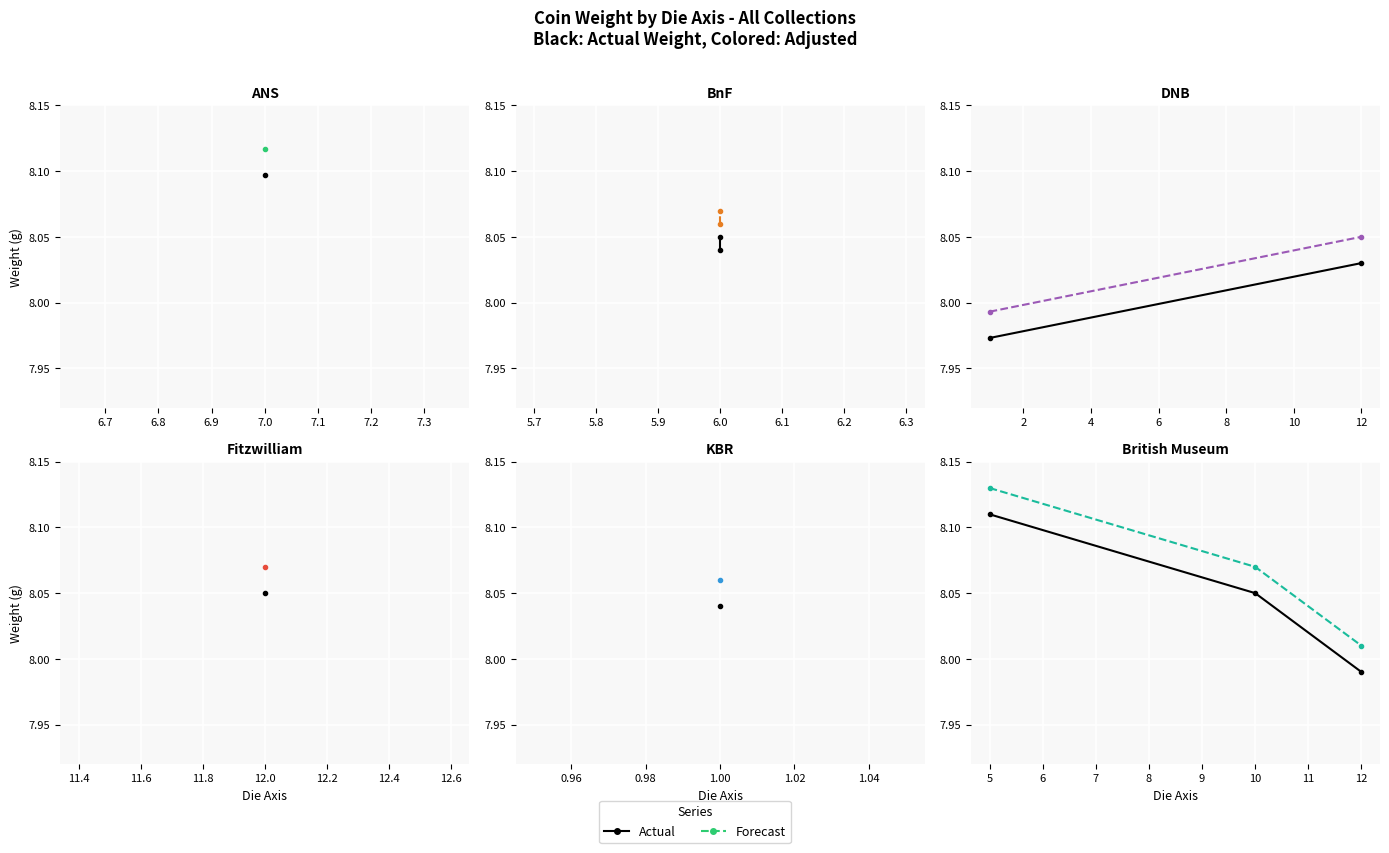

Which label corresponds to the largest value in the chart?

5